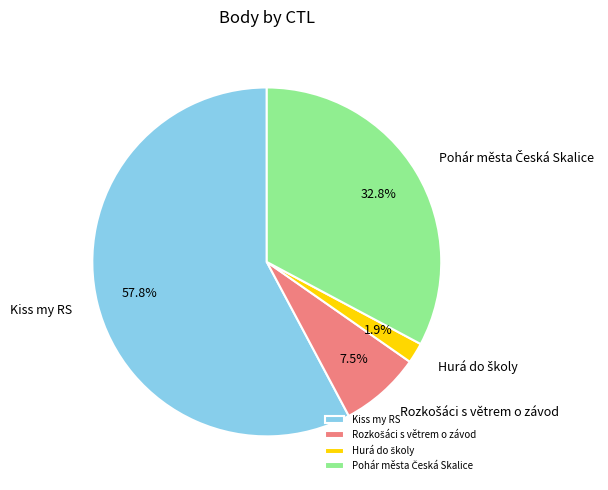

To the nearest percent, what is the difference between the largest and smallest slice percentages?

56%